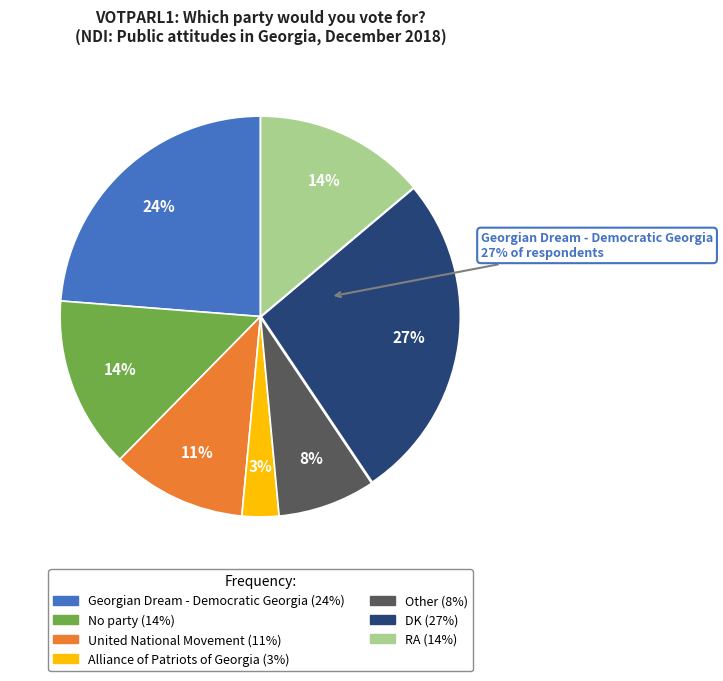

The United National Movement slice represents 17% of the pie. True or false?

False